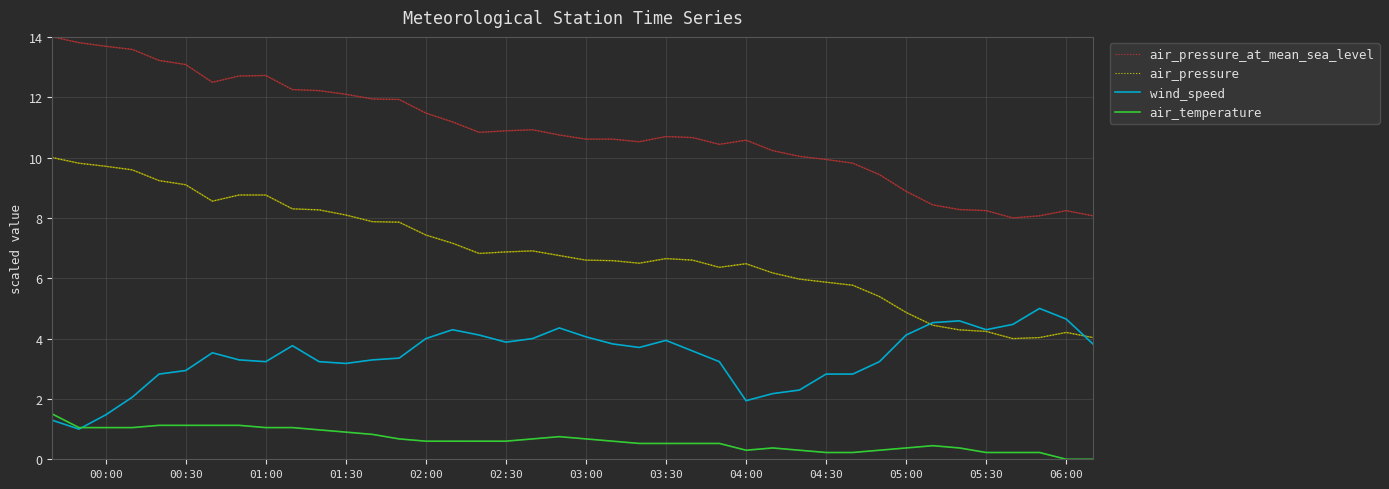

What is the minimum value for air_pressure?

4.0